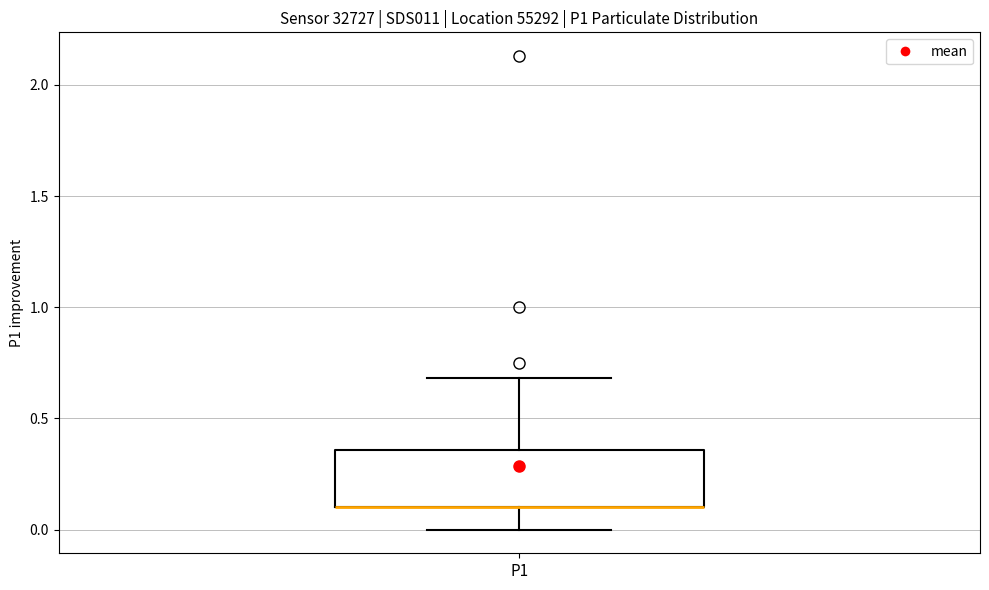

Where does the upper whisker of the box for P1 end on the y-axis? The values are not printed on the chart, so give them approximately, as read against the axis.

0.70